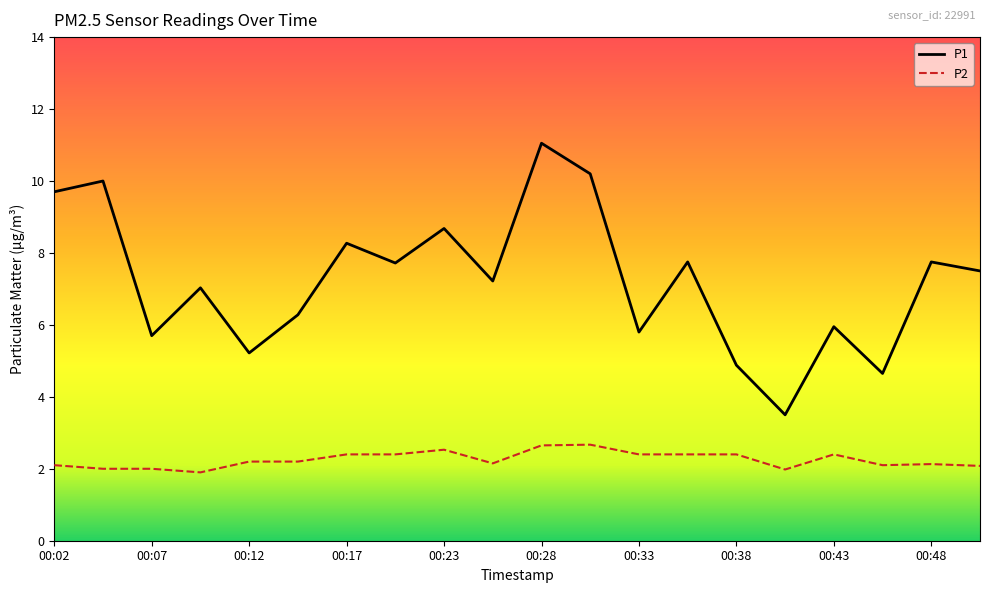

Which series has the largest range (max minus min)?

P1